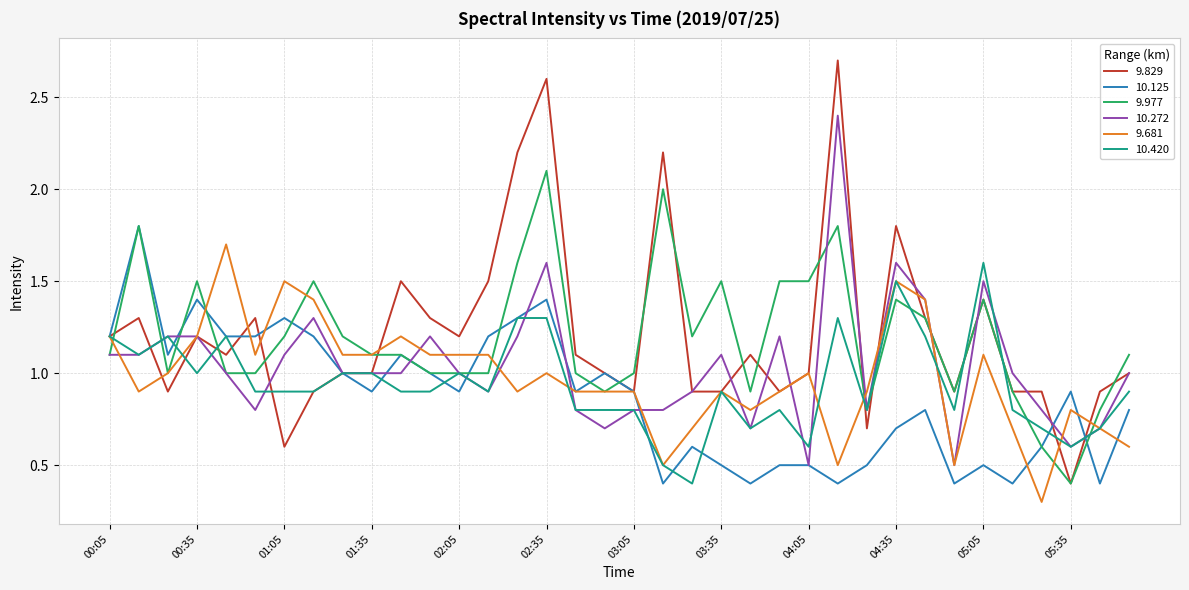

What is the difference between the second highest and second lowest values in the 9.829 series?

2.0